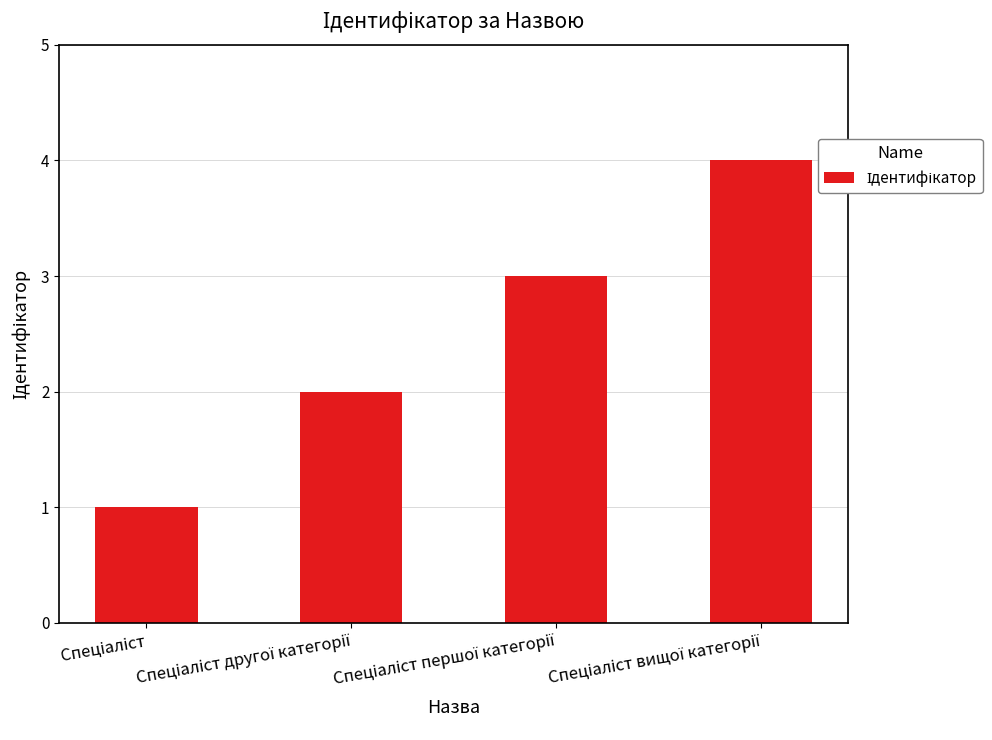

What is the difference between the maximum and minimum values?

3